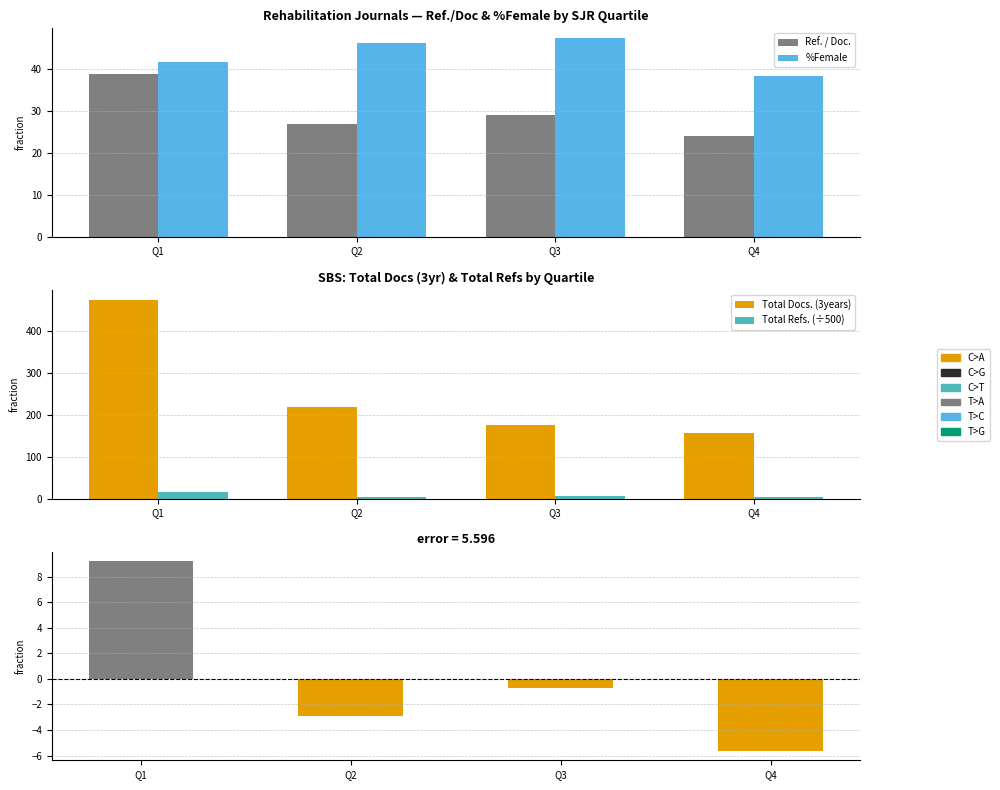

Which category has the highest value across all series?

Q1